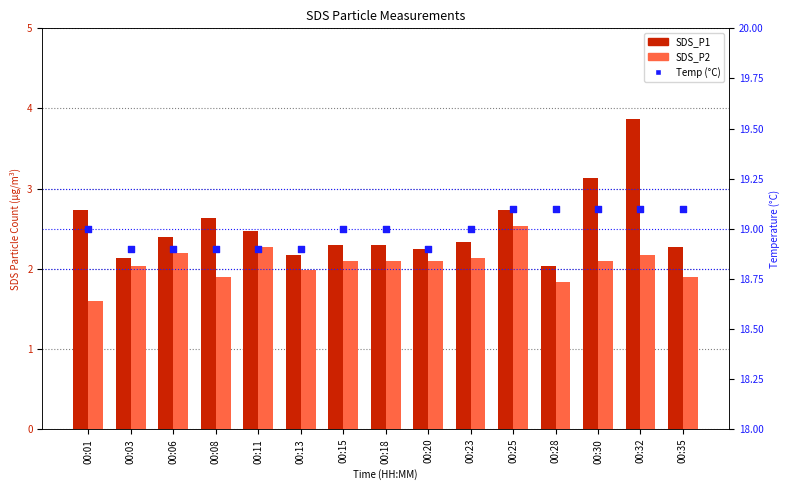

Is the value of SDS_P1 at 00:11 greater than the value of SDS_P2 at 00:28?

Yes